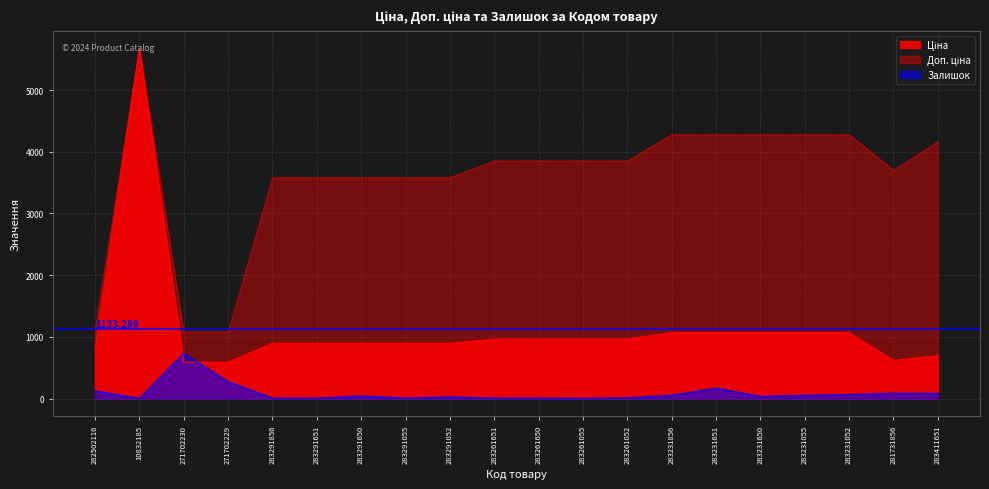

Reading left to right, list all the values displayed in this chart.

Ціна: 282502116=818.5	10832185=5673.8	271702230=589.9	271702229=589.9	283291856=895.9	283291651=895.9	283291650=895.9	283291055=895.9	283291052=895.9	283261651=963.5	283261650=963.5	283261055=963.5	283261052=963.5	283231856=1069.8	283231651=1069.8	283231650=1069.8	283231055=1069.8	283231052=1069.8	281731856=617.0	283411651=694.3
Доп. ціна: 282502116=1109.2	10832185=5673.8	271702230=1081.7	271702229=1081.7	283291856=3583.6	283291651=3583.6	283291650=3583.6	283291055=3583.6	283291052=3583.6	283261651=3854.0	283261650=3854.0	283261055=3854.0	283261052=3854.0	283231856=4279.1	283231651=4279.1	283231650=4279.1	283231055=4279.1	283231052=4279.1	281731856=3701.9	283411651=4165.6
Залишок: 282502116=125.0	10832185=2.0	271702230=735.0	271702229=272.0	283291856=7.0	283291651=6.0	283291650=43.0	283291055=9.0	283291052=26.0	283261651=8.0	283261650=6.0	283261055=4.0	283261052=12.0	283231856=54.0	283231651=169.0	283231650=34.0	283231055=53.0	283231052=64.0	281731856=86.0	283411651=84.0